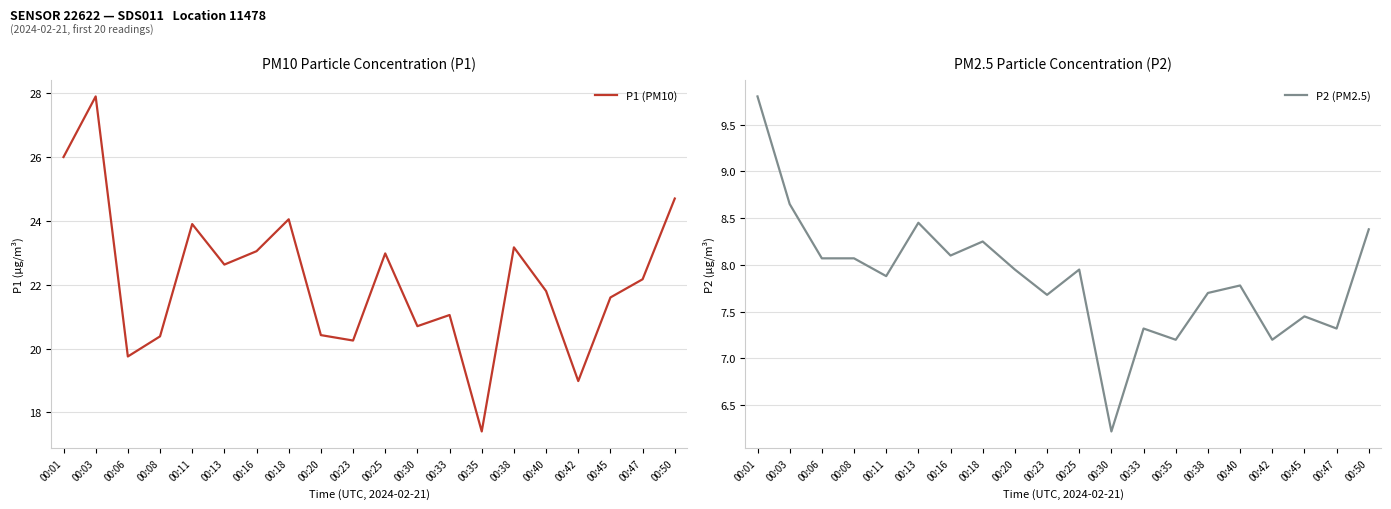

What value does the P2 (PM2.5) series have at 00:18?

8.2